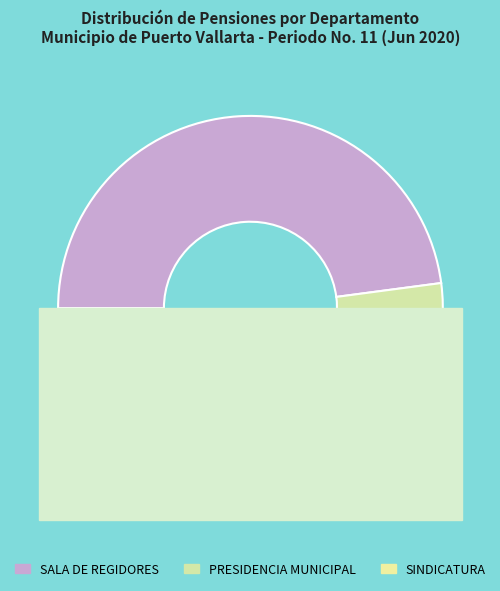

What percentage is NOT represented by SALA DE REGIDORES?

52.1%